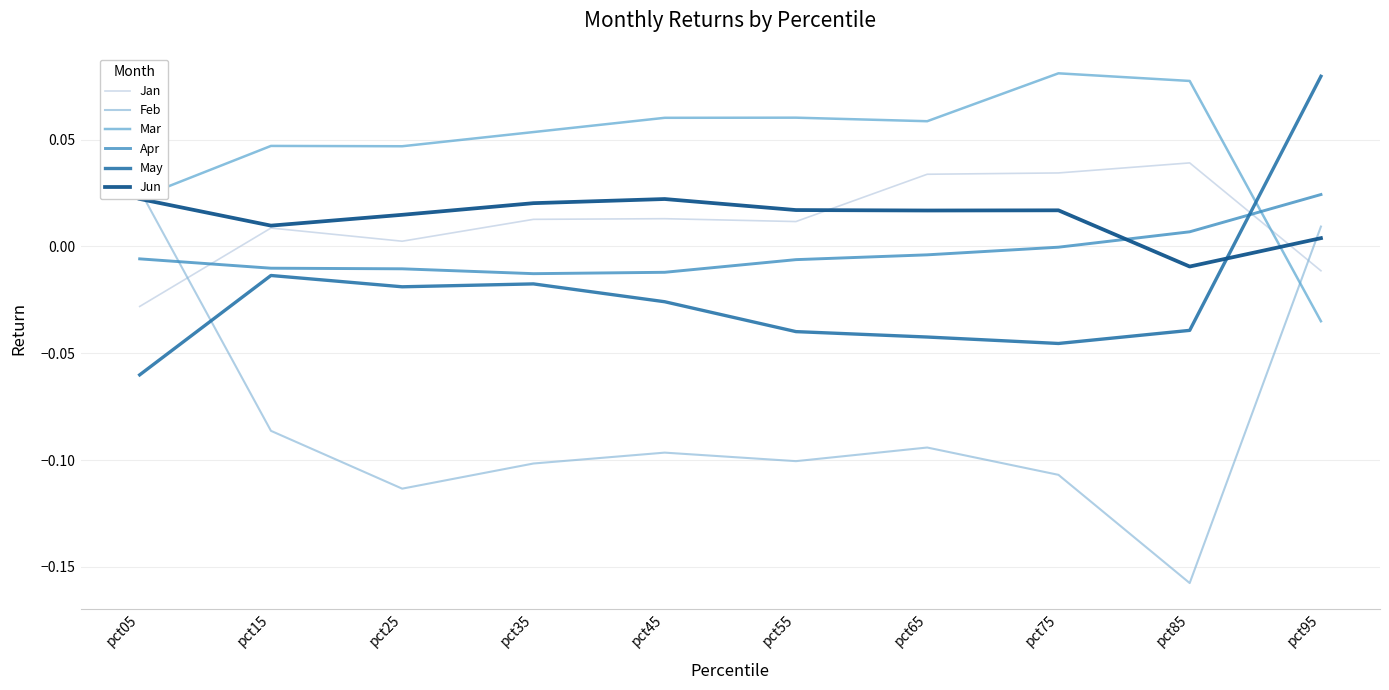

At how many categories does at least one series exceed 0?

10